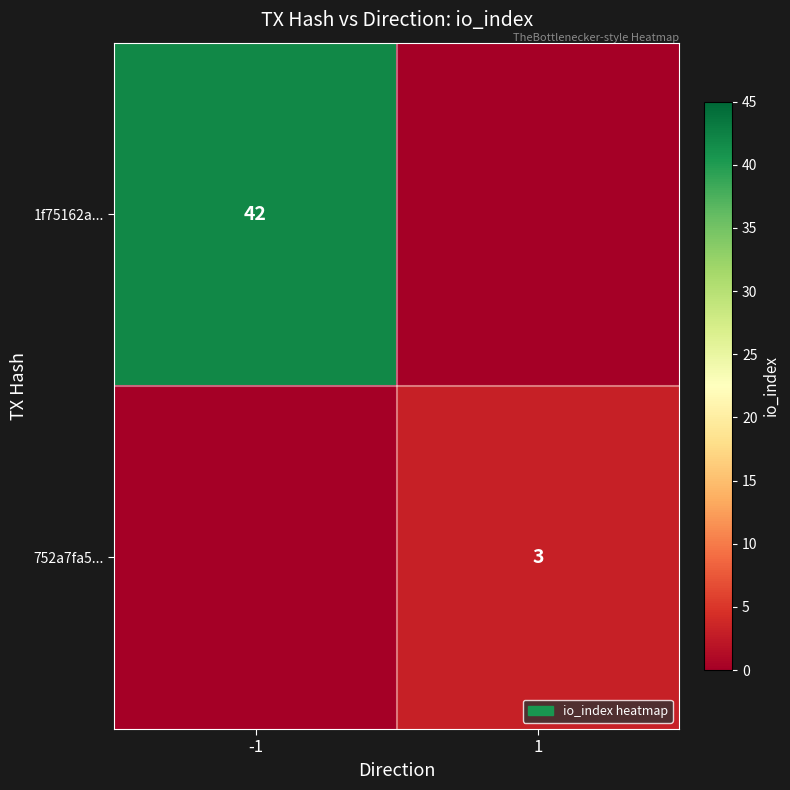

Is it true that 752a7fa5... equals 2 at 1?

False